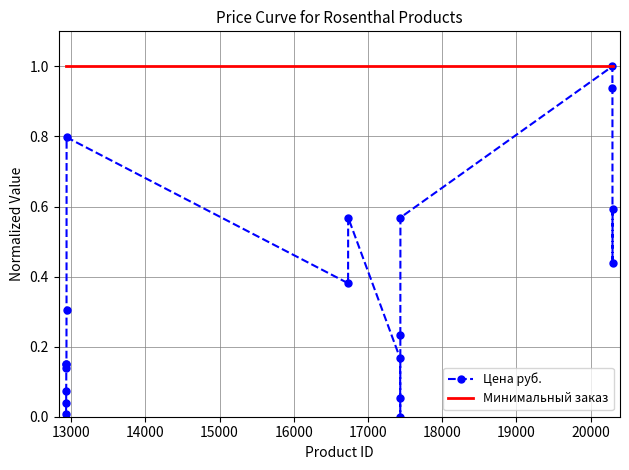

List the series in order of their overall mean, lowest first.

Цена руб., Минимальный заказ